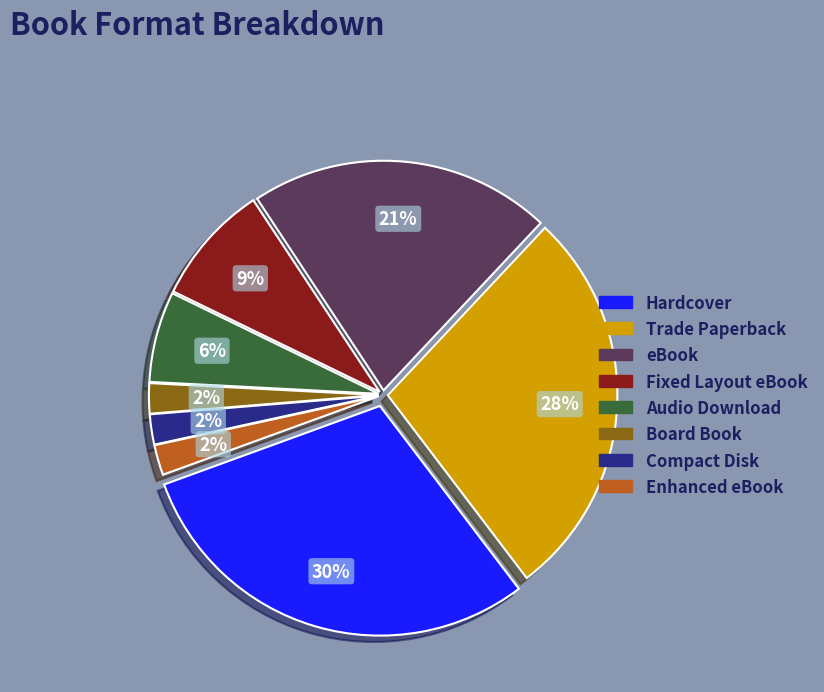

Is the sum of Enhanced eBook and eBook greater than half?

No